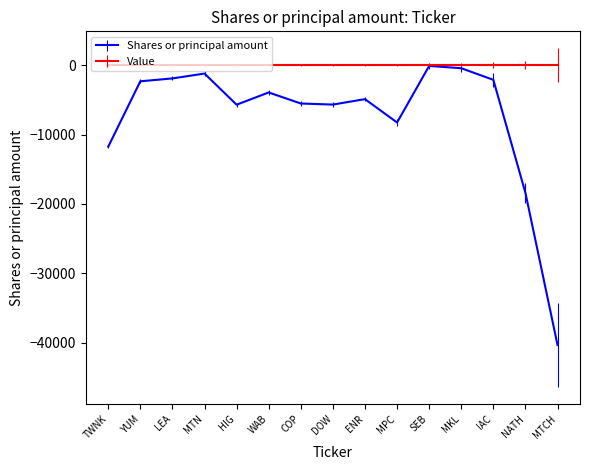

Which label corresponds to the smallest value in the chart?

MTCH